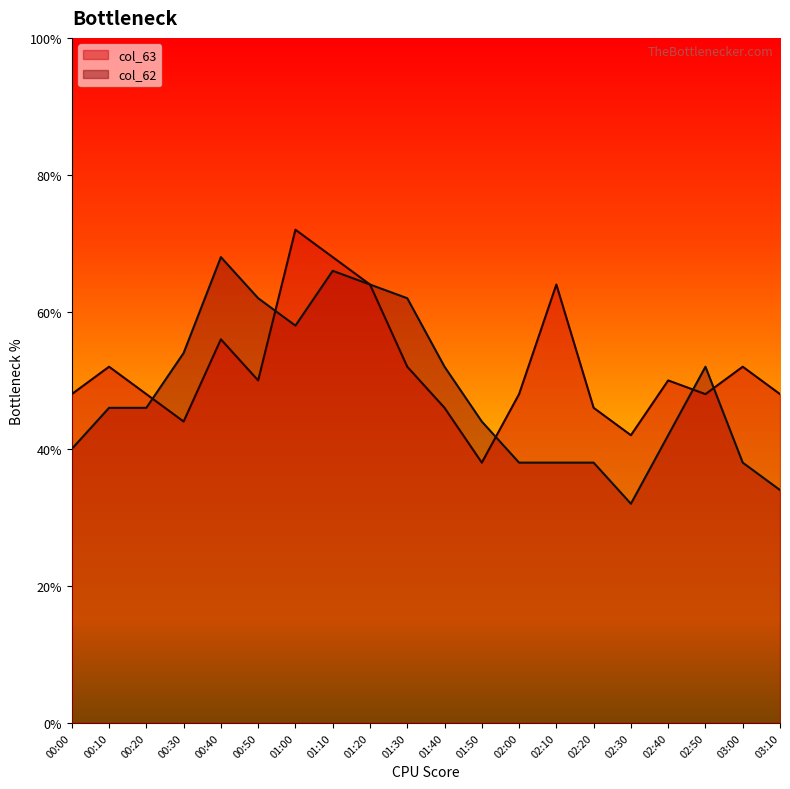

Where is col_63 nearest to the value 2?

01:50